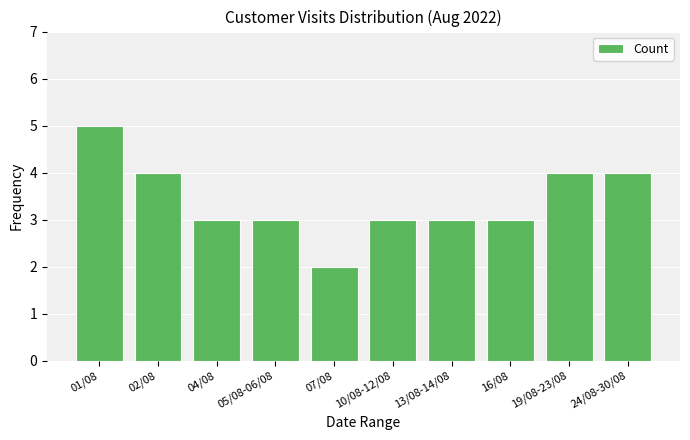

Reading right to left, list all the values displayed in this chart.

4	4	3	3	3	2	3	3	4	5